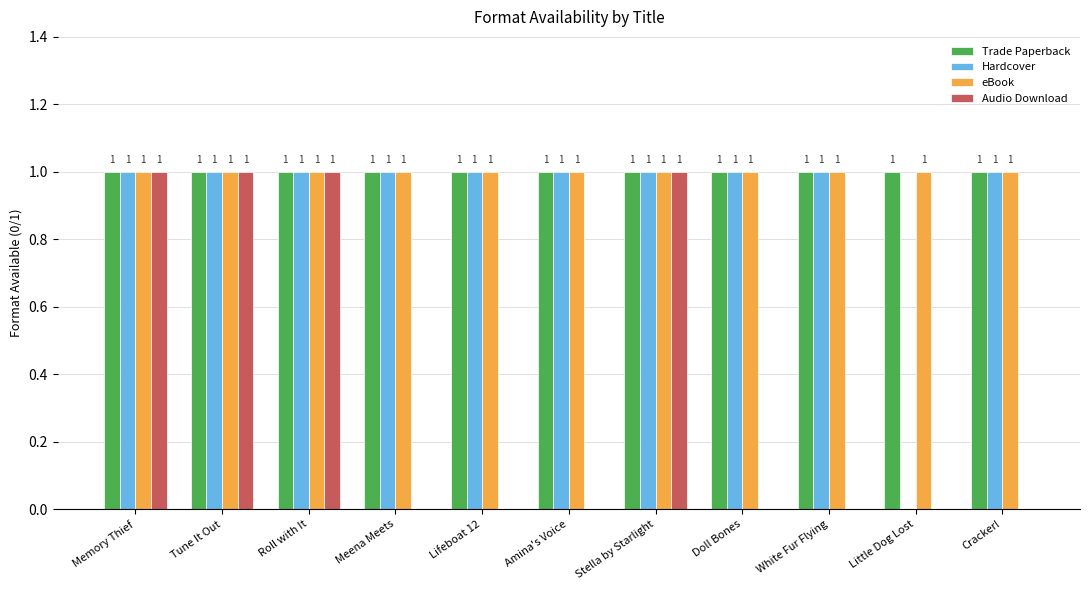

What is the total value across all series at Stella by Starlight?

4